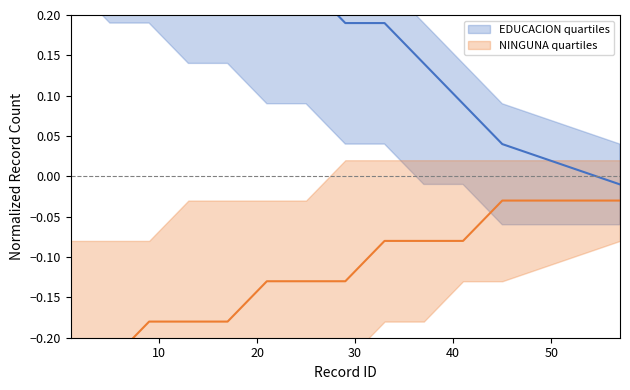

What is the total value across all series at 30?

0.1